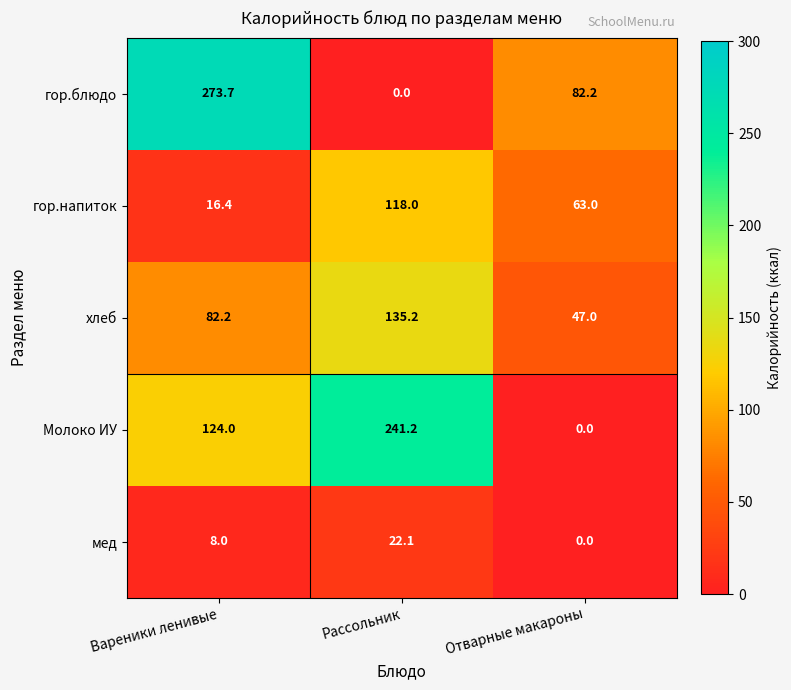

List the series in order of their peak value, lowest first.

мед, гор.напиток, хлеб, Молоко ИУ, гор.блюдо